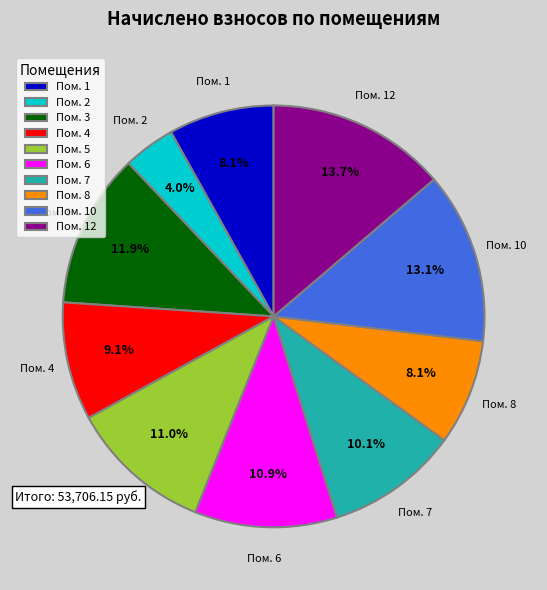

Which slice is the smallest?

Пом. 2